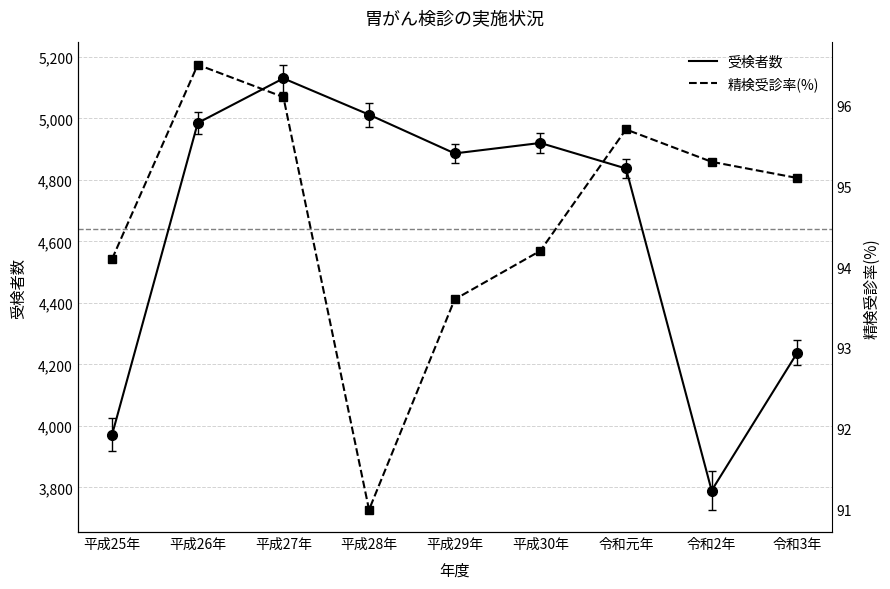

What is the label of the 5th point from the left?

平成29年